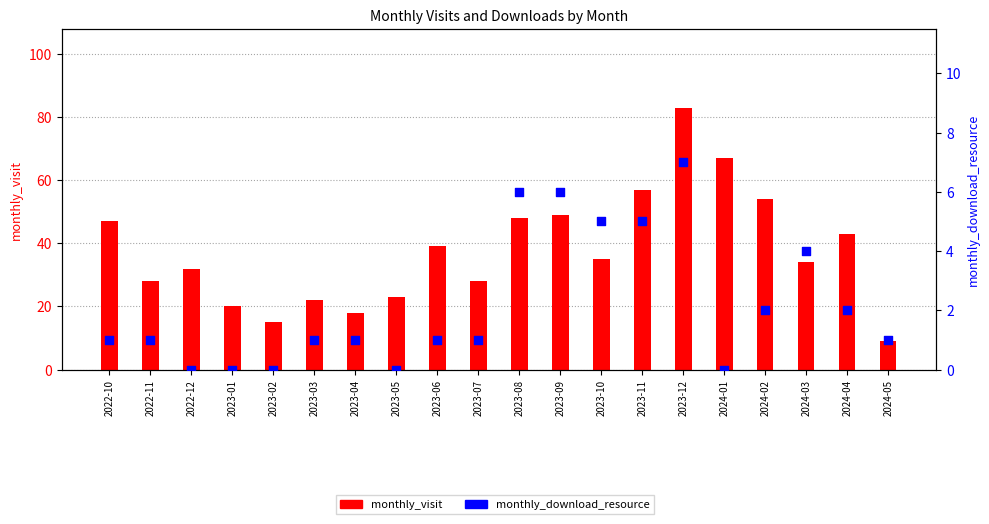

At how many categories does at least one series exceed 42?

8